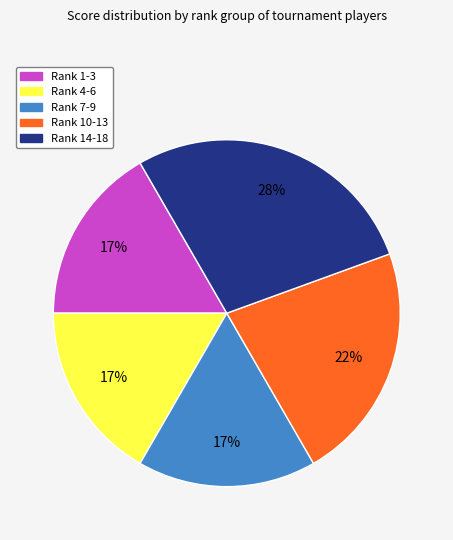

How many slices are in this pie chart?

5